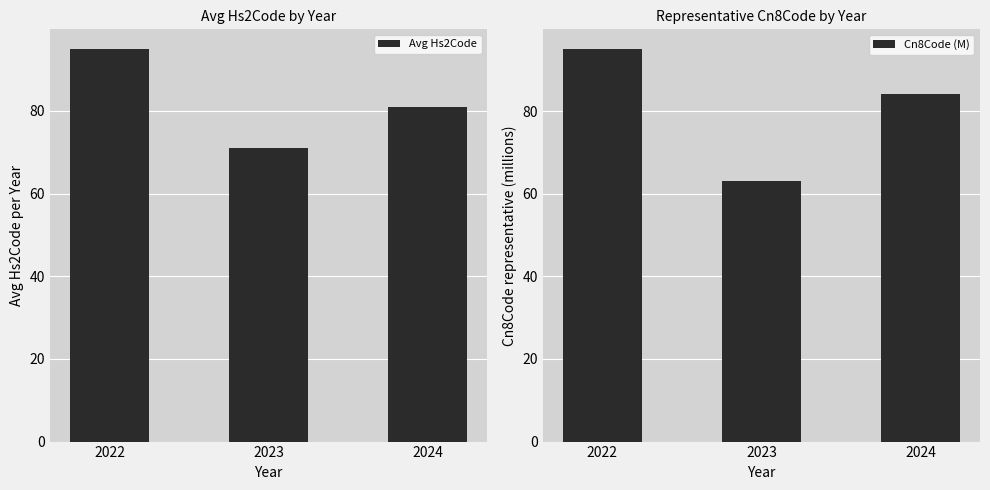

Read the Cn8Code (M) value at 2024.

84.1